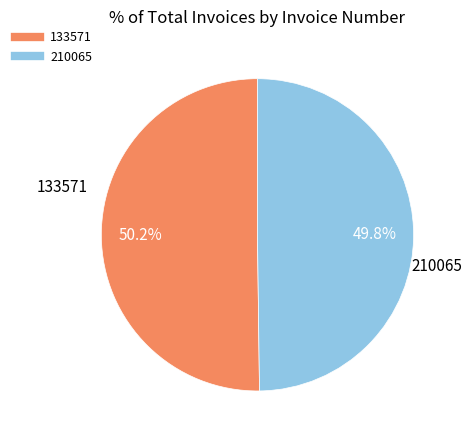

Approximately how many times larger is the value at 210065 compared to 133571?

1.0